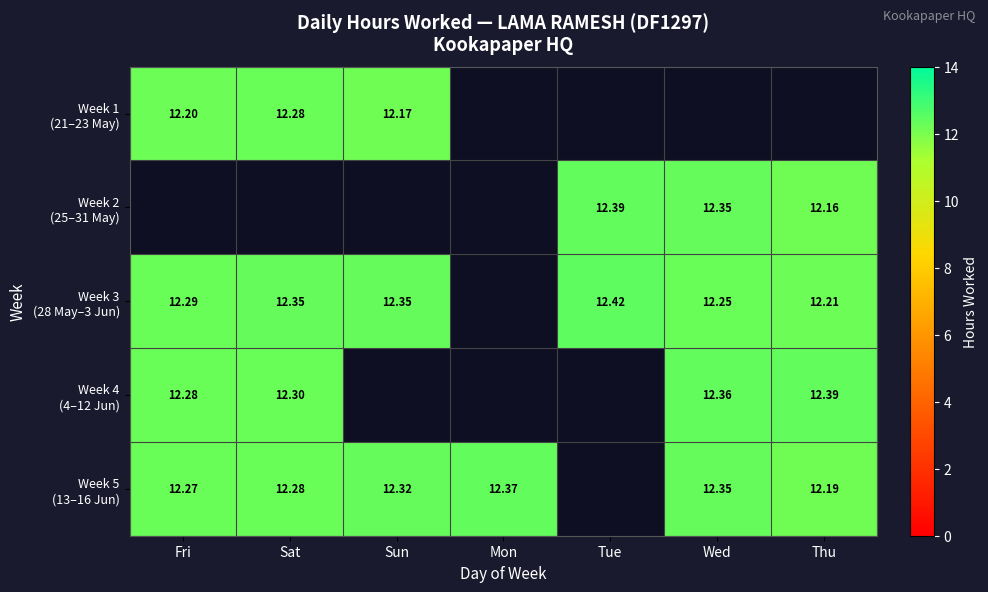

At which category does the chart reach its peak across all series?

Tue